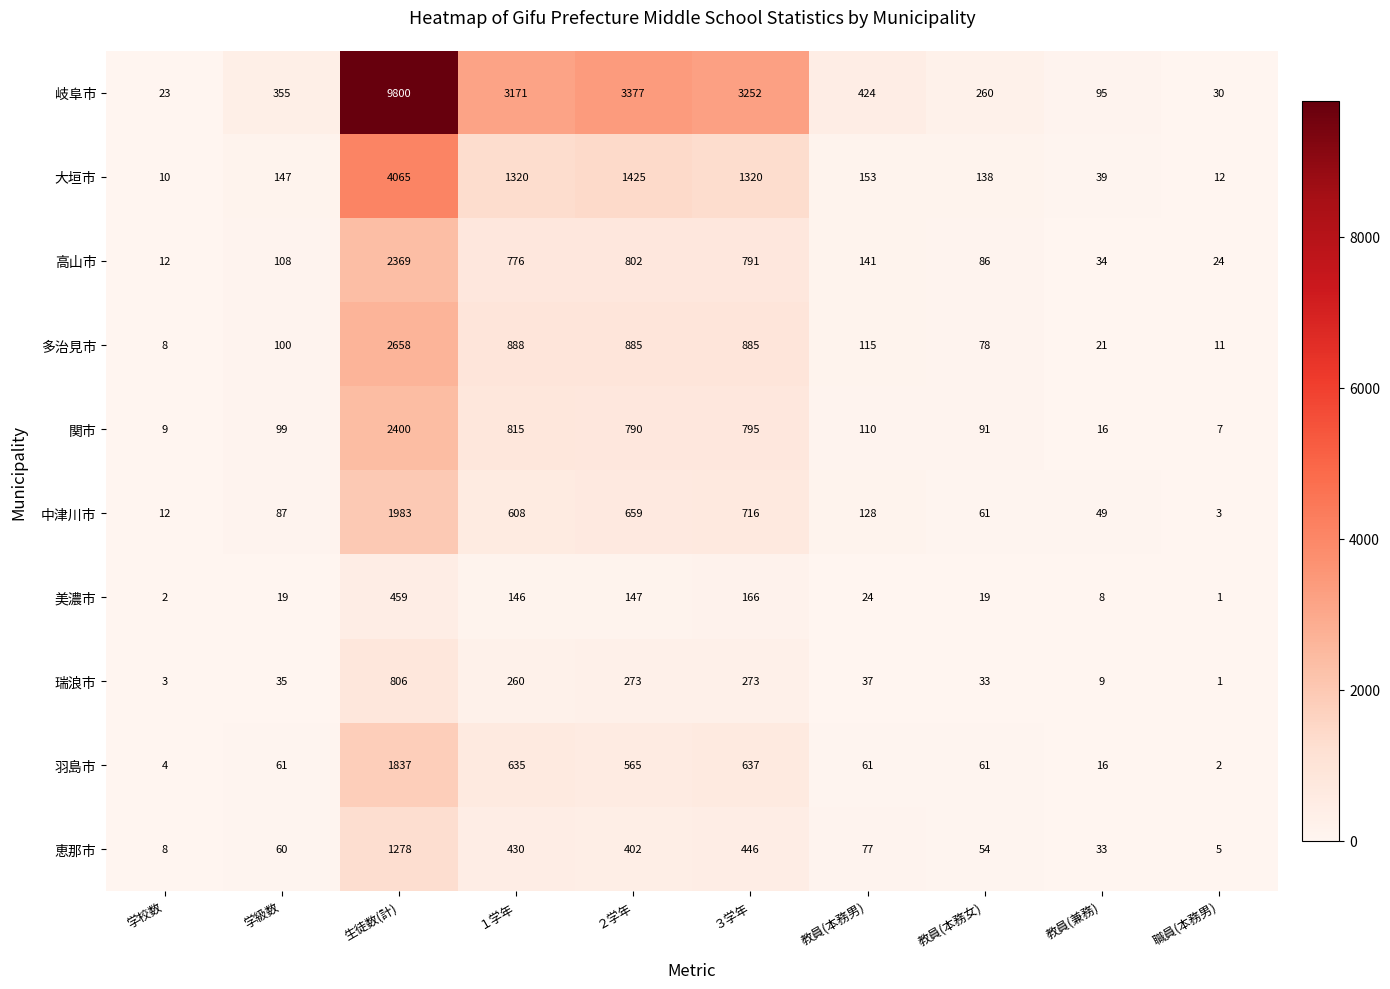

Rank the series at 教員(本務男) from lowest to highest value.

美濃市, 瑞浪市, 羽島市, 恵那市, 関市, 多治見市, 中津川市, 高山市, 大垣市, 岐阜市